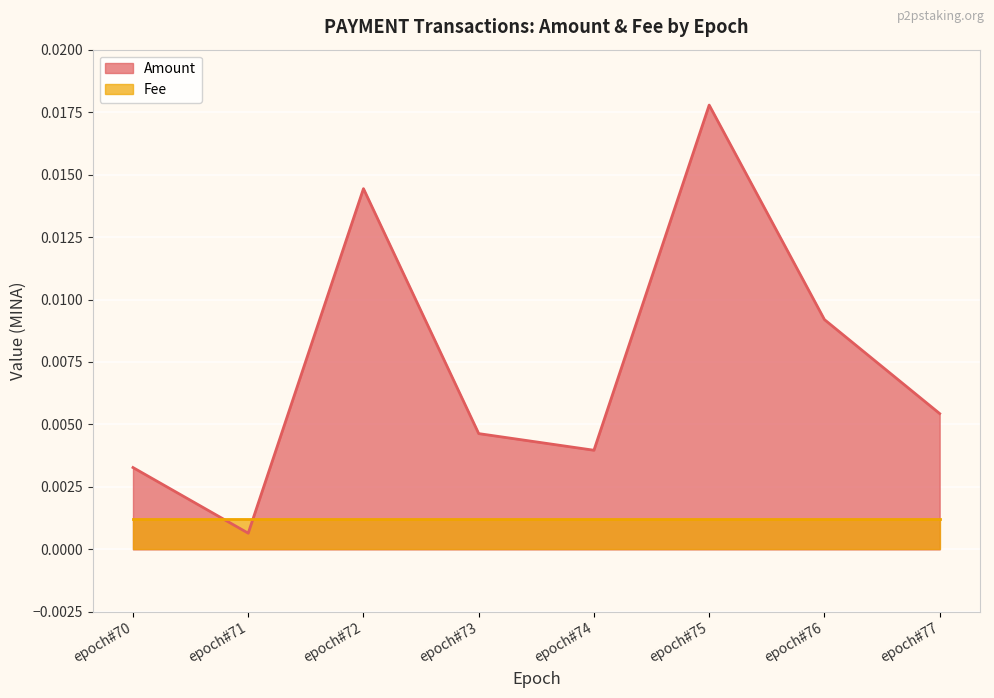

Between which two adjacent categories do Amount and Fee first intersect?

epoch#70 and epoch#71